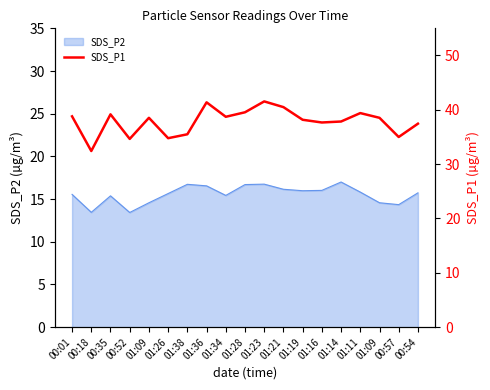

Which has a higher value, 01:11 or 00:35?

01:11